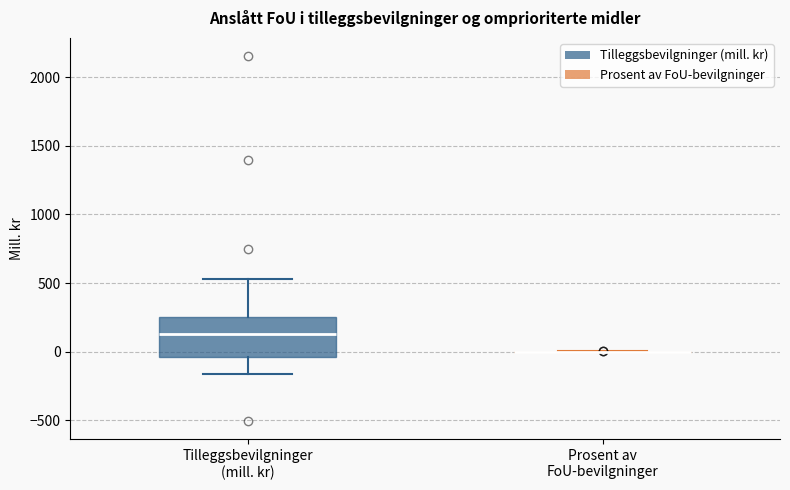

Reading left to right, read every box against the y-axis: the position of its median line, the range the box covers, and the ends of its whiskers. The values are not printed on the chart, so give them approximately, as read against the axis.

Tilleggsbevilgninger (mill. kr): median 150, box -50 to 250, whiskers -150 to 550
Prosent av FoU-bevilgninger: box collapsed to a line at 0, whiskers 0 to 0